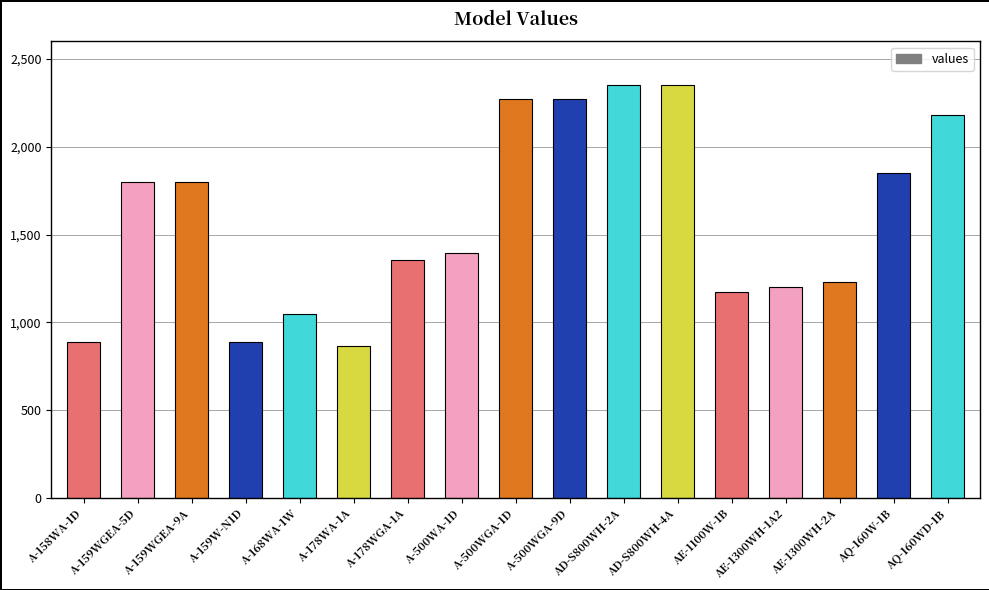

The value at AE-1300WH-2A is 410.8. True or false?

False